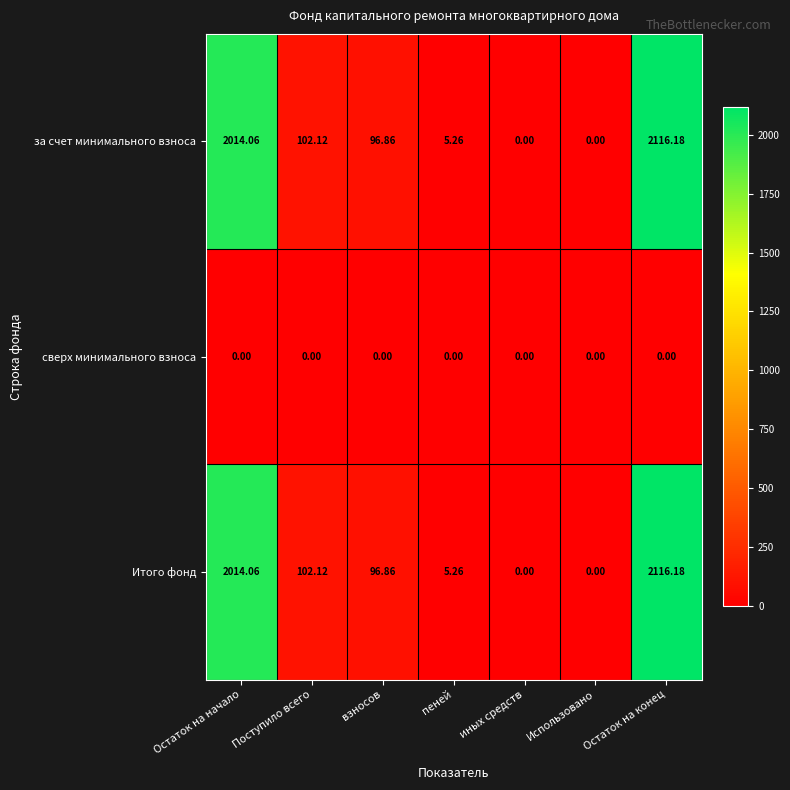

Which category has the highest value across all series?

Остаток на конец